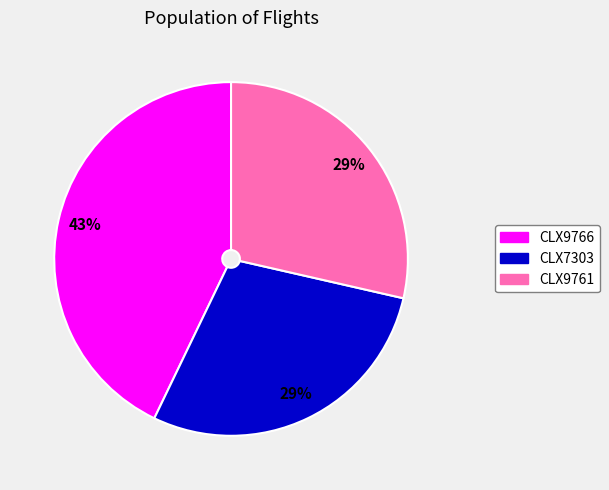

Is it true that CLX9761 is 43% of the pie?

False